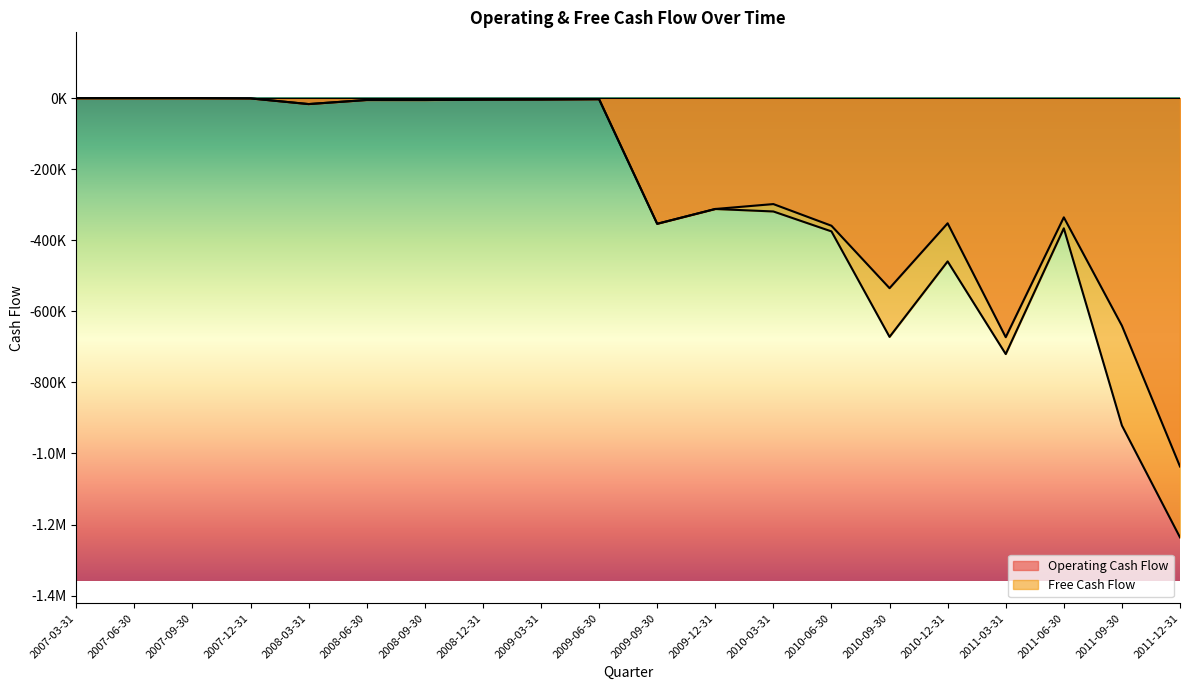

List the series in order of their peak value, highest first.

Operating Cash Flow, Free Cash Flow